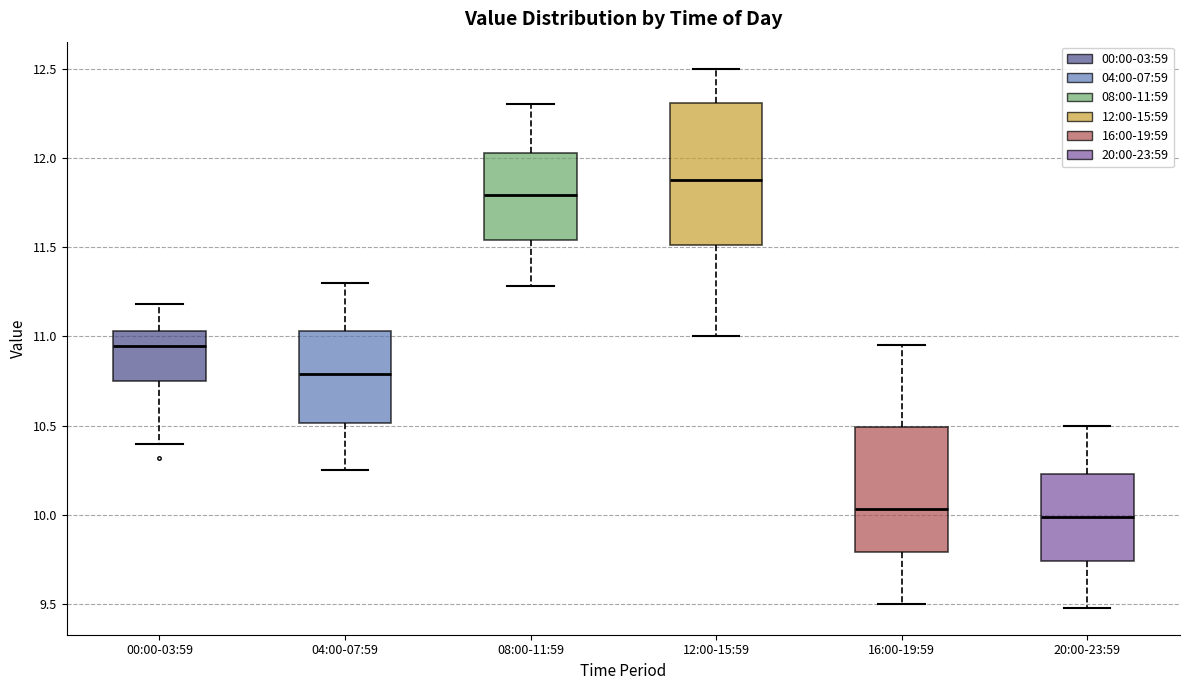

Reading left to right, read every box against the y-axis: the position of its median line, the range the box covers, and the ends of its whiskers. The values are not printed on the chart, so give them approximately, as read against the axis.

00:00-03:59: median 10.95, box 10.75 to 11.05, whiskers 10.40 to 11.20
04:00-07:59: median 10.80, box 10.50 to 11.05, whiskers 10.25 to 11.30
08:00-11:59: median 11.80, box 11.55 to 12.05, whiskers 11.30 to 12.30
12:00-15:59: median 11.90, box 11.50 to 12.30, whiskers 11.00 to 12.50
16:00-19:59: median 10.05, box 9.80 to 10.50, whiskers 9.50 to 10.95
20:00-23:59: median 10.00, box 9.75 to 10.25, whiskers 9.50 to 10.50